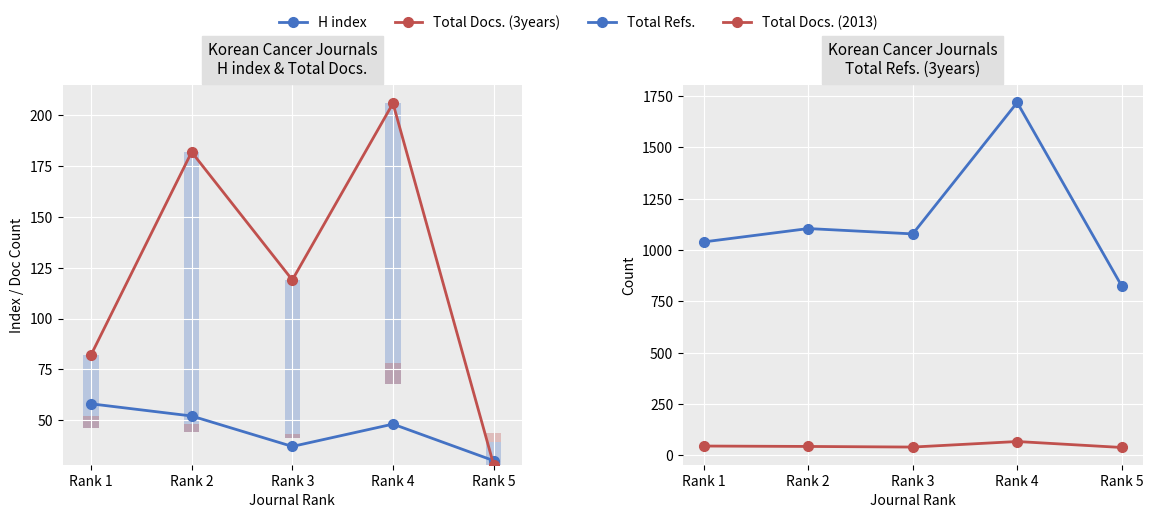

How many groups of bars are there?

5